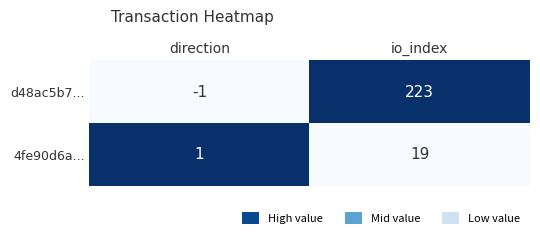

The value of 4fe90d6a... at io_index is 34. True or false?

False